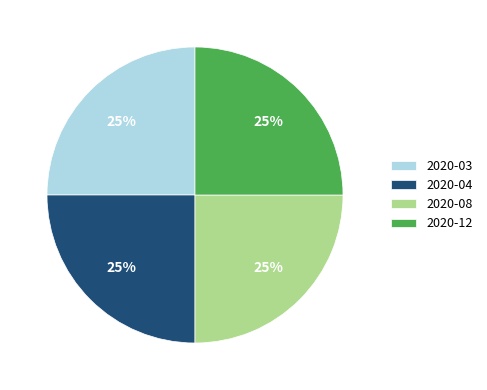

How many segments does this pie chart have?

4